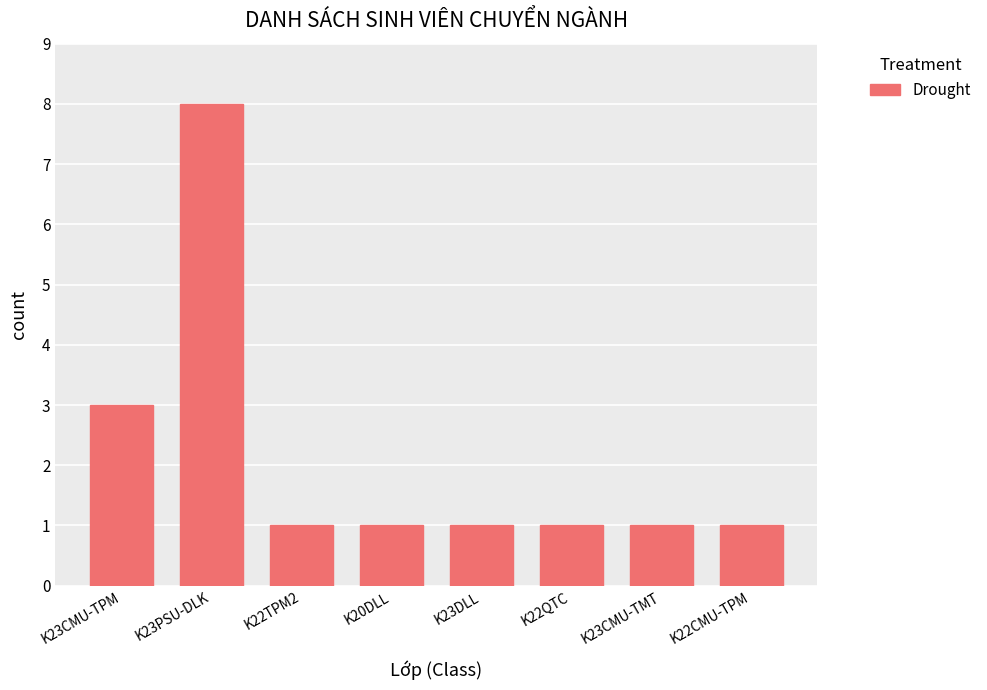

At which category does the chart reach its peak across all series?

K23PSU-DLK